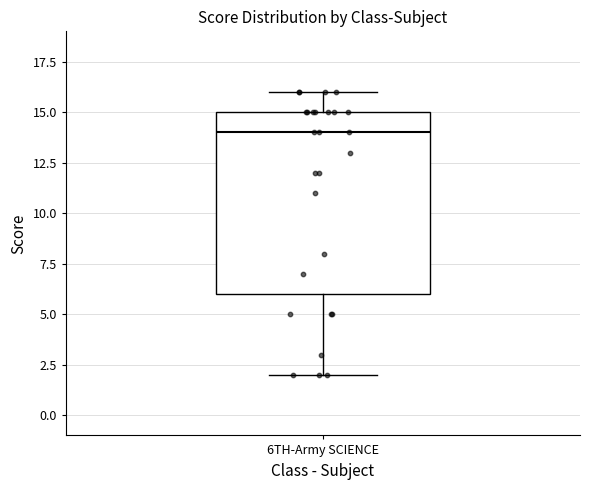

Transcribe this box plot: give where the median line is, the range the box spans, and where the two whiskers end, as read against the y-axis. The values are not printed on the chart, so give them approximately, as read against the axis.

median 14, box 6 to 15, whiskers 2 to 16